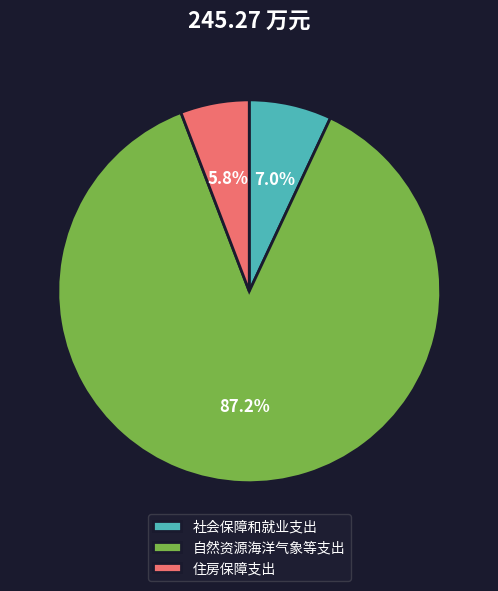

What is the smallest slice in the pie chart?

住房保障支出